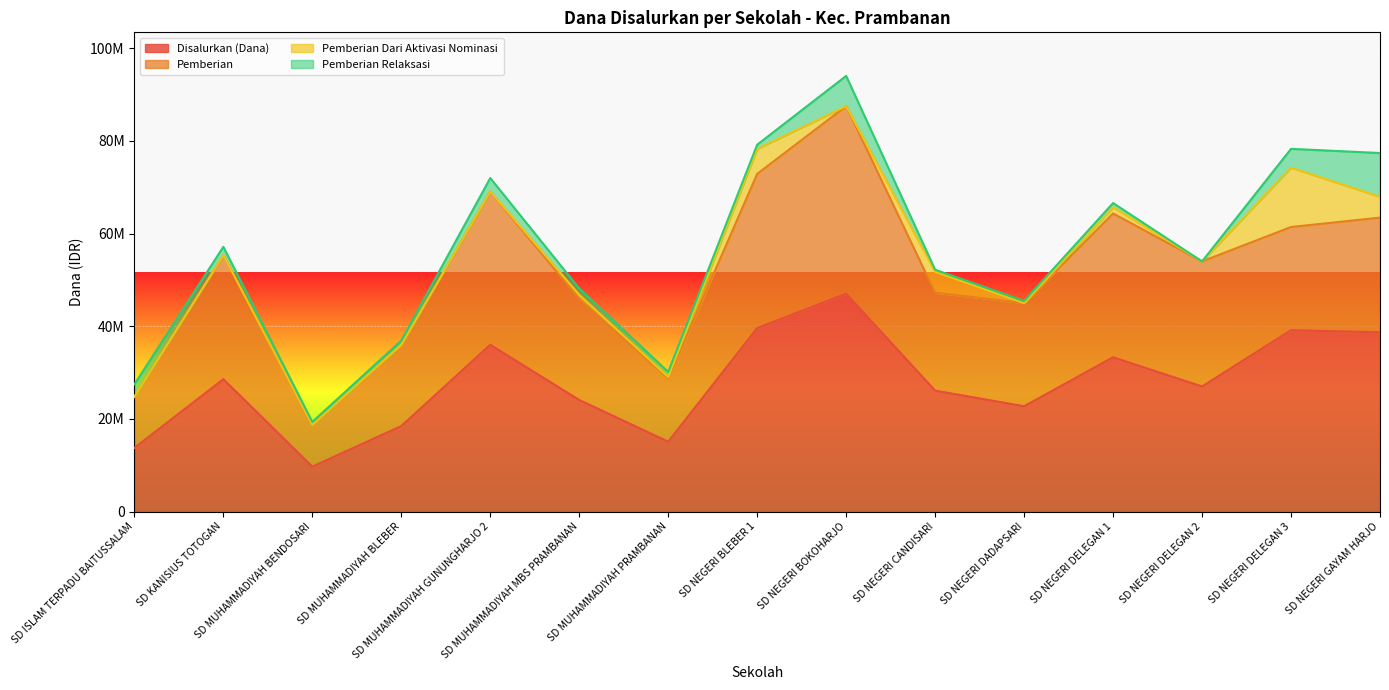

What are all the series names shown in the legend?

Disalurkan (Dana), Pemberian, Pemberian Dari Aktivasi Nominasi, Pemberian Relaksasi